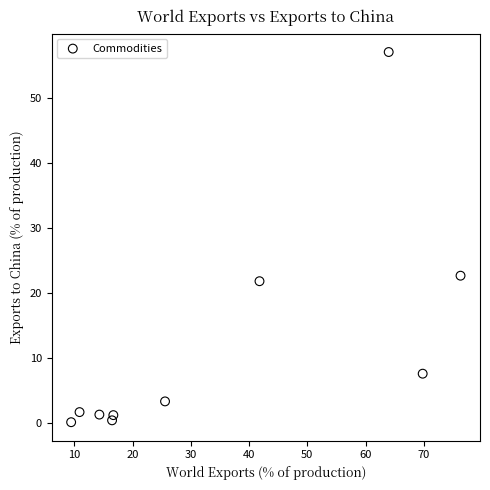

What Y value in the scatter plot is closest to 28?

22.6